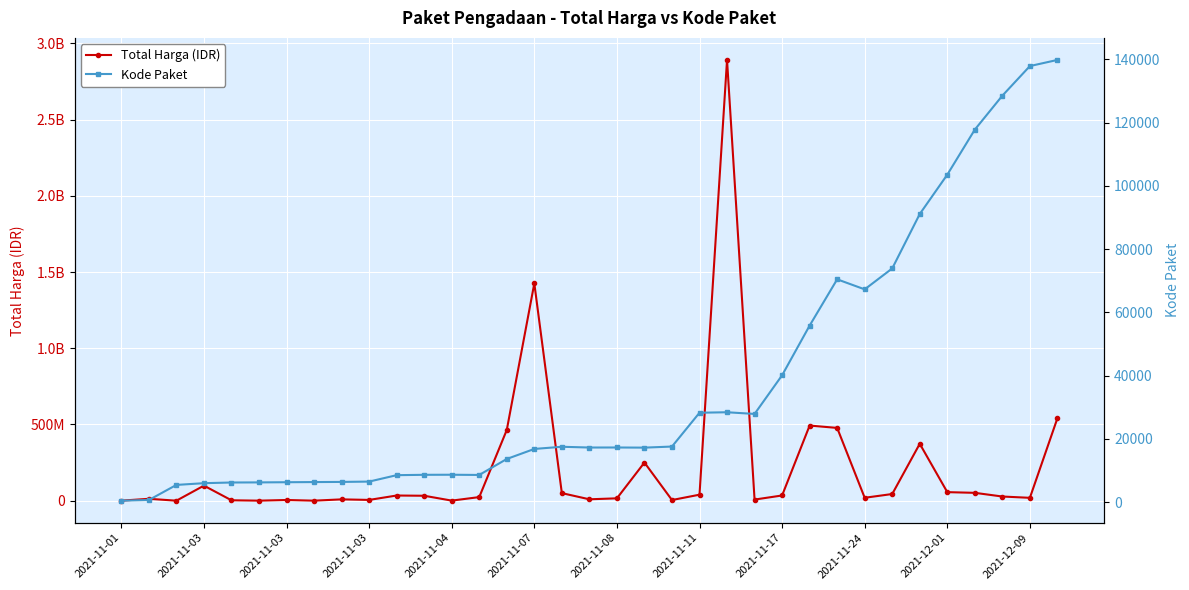

Which category has the lowest value across all series?

2021-11-01